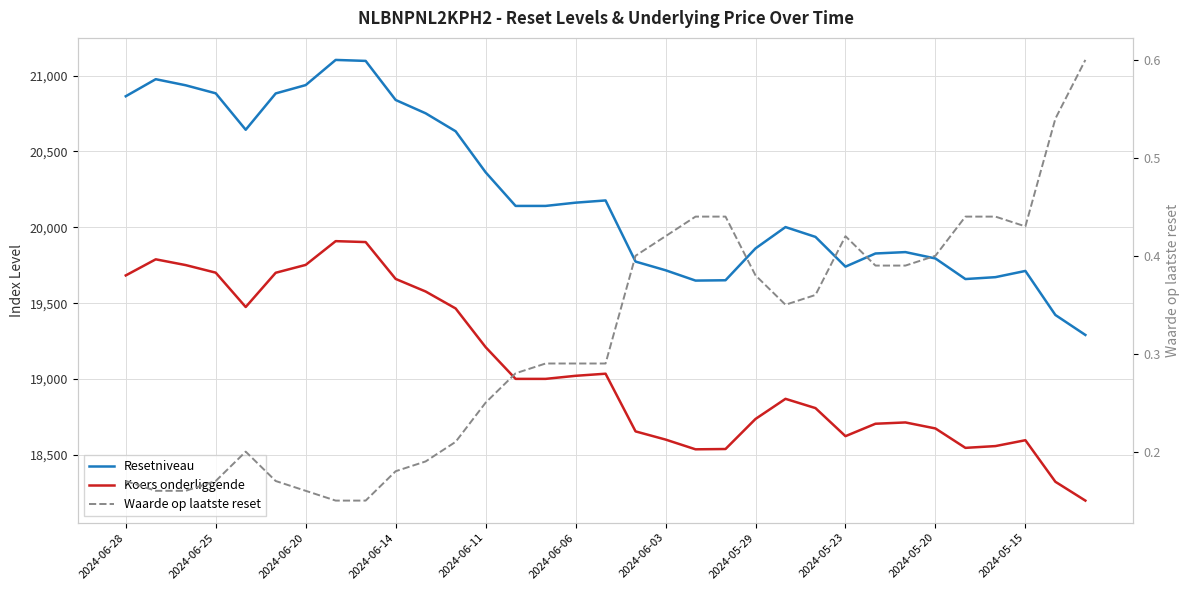

How many data points does each series have?

33